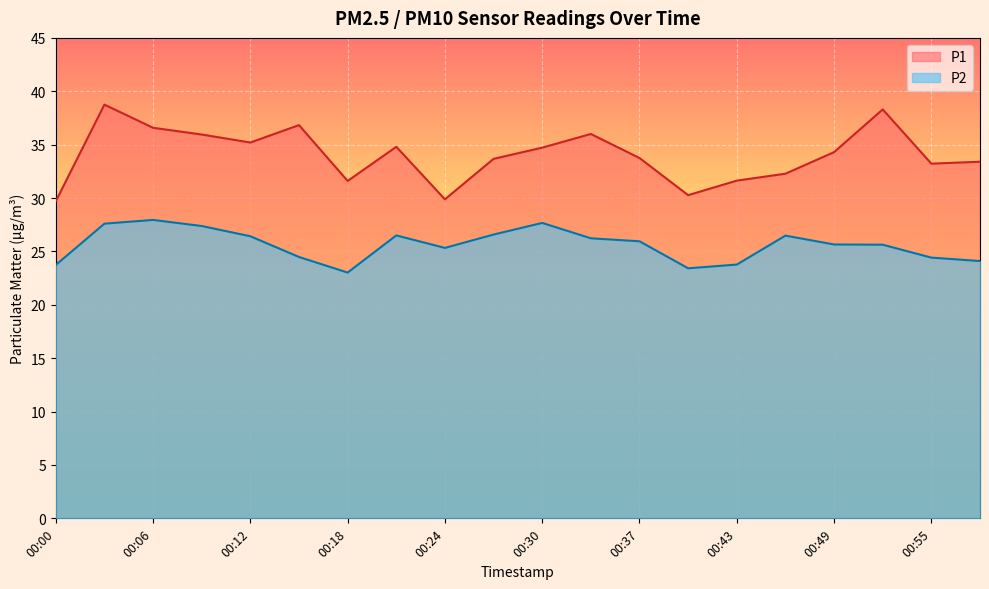

True or false: P1 and P2 cross at least once.

False